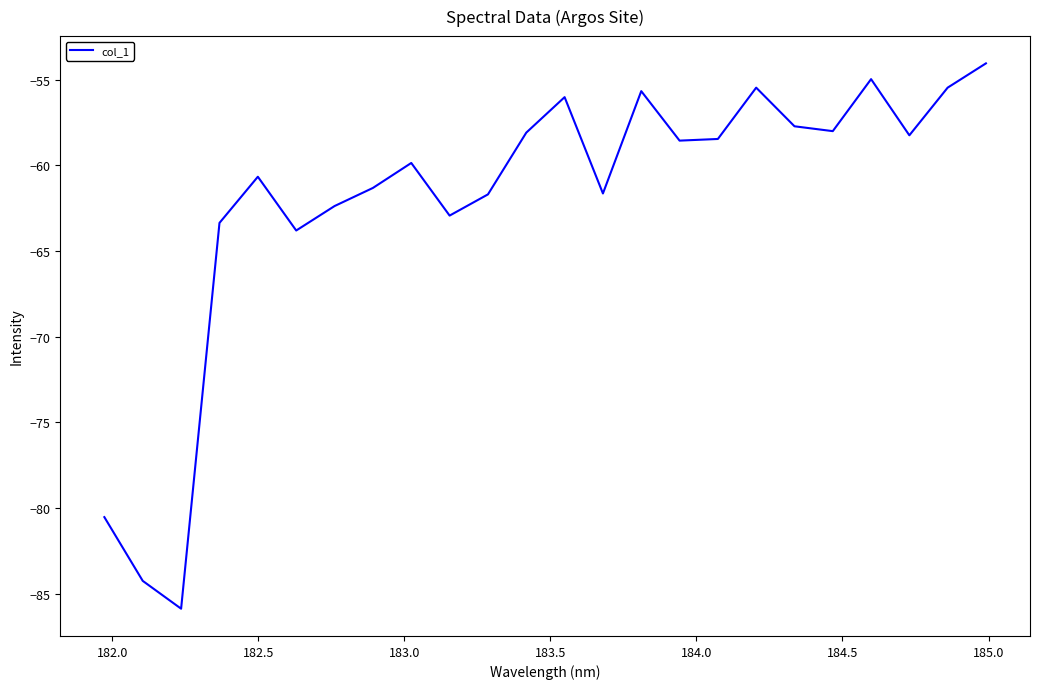

What is the difference between the maximum and minimum values?

31.8